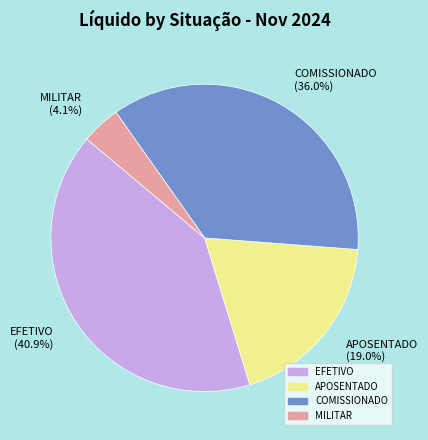

What is the smallest slice in the pie chart?

MILITAR